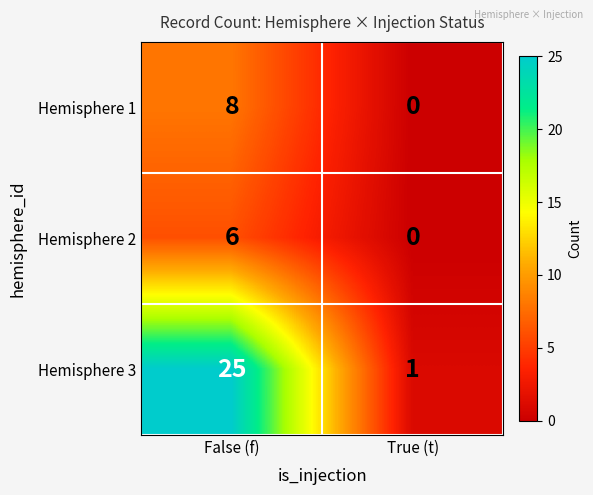

What is the average value of the Hemisphere 1 series?

4